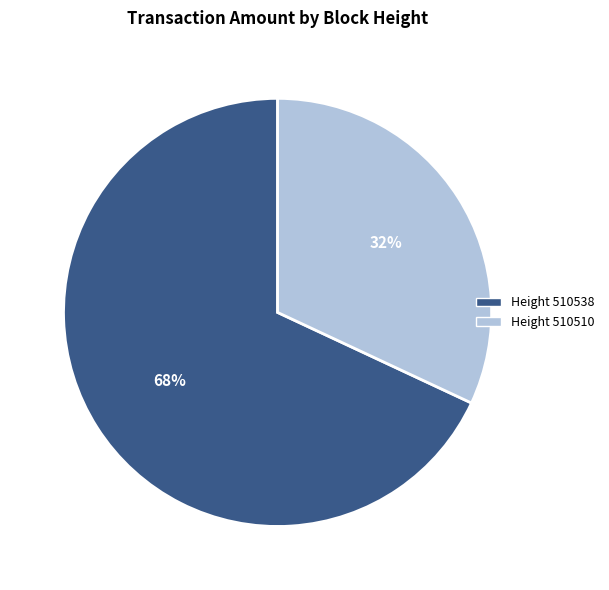

How many slices are in this pie chart?

2